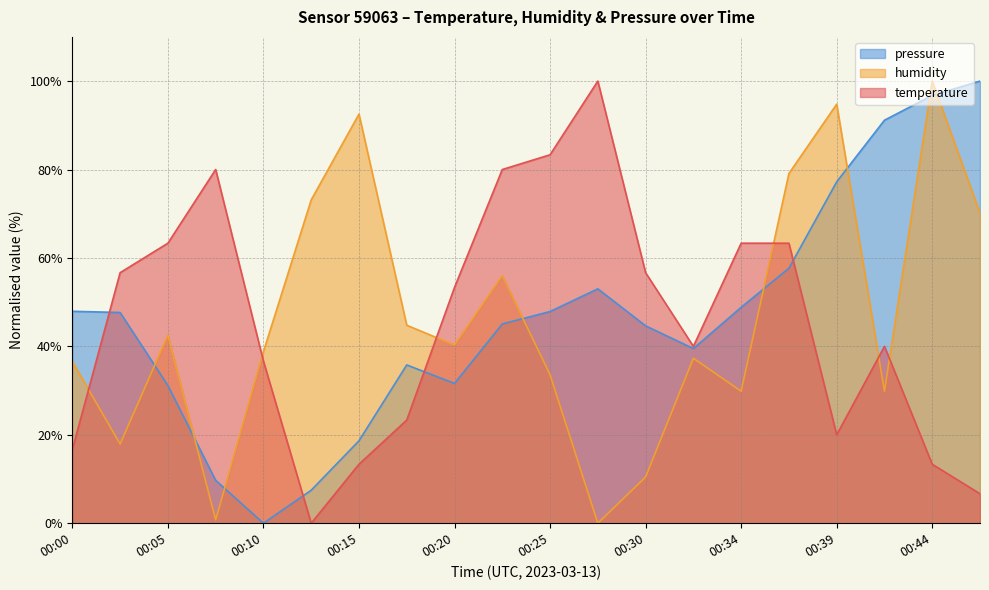

The value of pressure at 00:13 is 3.2. True or false?

False